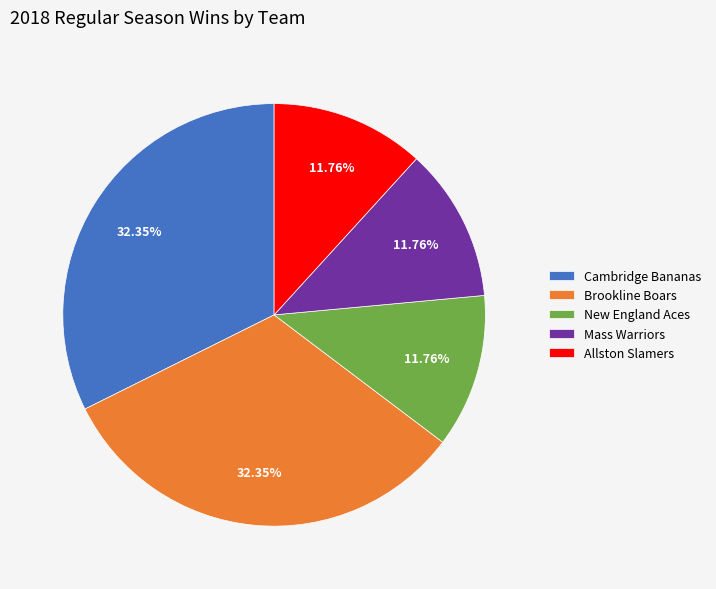

To the nearest percent, what is the combined percentage of New England Aces and Mass Warriors?

24%